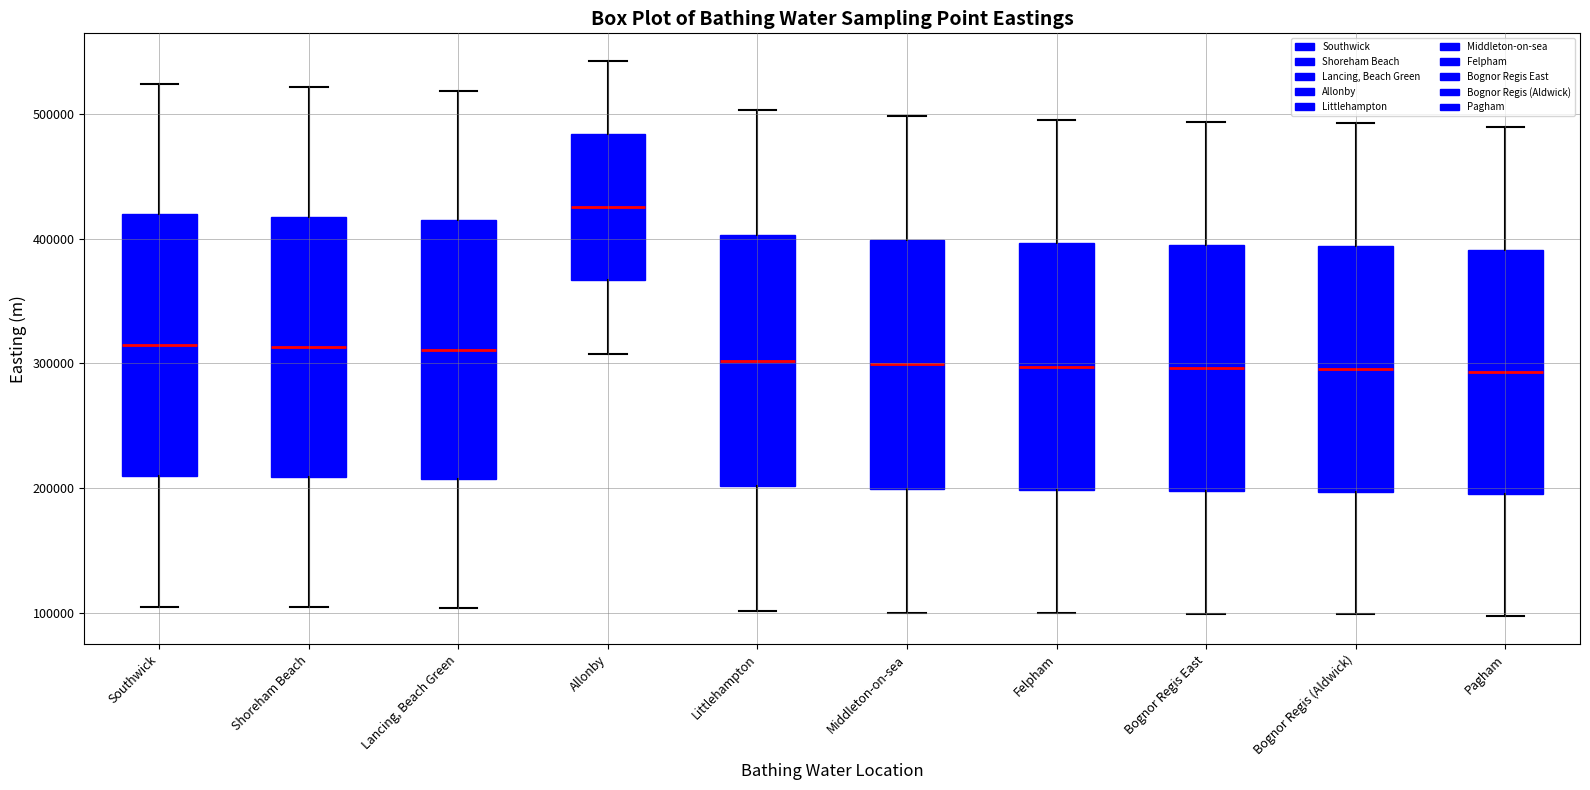

Reading left to right, read every box against the y-axis: the position of its median line, the range the box covers, and the ends of its whiskers. The values are not printed on the chart, so give them approximately, as read against the axis.

Southwick: median 310000, box 210000 to 420000, whiskers 100000 to 520000
Shoreham Beach: median 310000, box 210000 to 420000, whiskers 100000 to 520000
Lancing, Beach Green: median 310000, box 210000 to 410000, whiskers 100000 to 520000
Allonby: median 430000, box 370000 to 480000, whiskers 310000 to 540000
Littlehampton: median 300000, box 200000 to 400000, whiskers 100000 to 500000
Middleton-on-sea: median 300000, box 200000 to 400000, whiskers 100000 to 500000
Felpham: median 300000, box 200000 to 400000, whiskers 100000 to 500000
Bognor Regis East: median 300000, box 200000 to 400000, whiskers 100000 to 490000
Bognor Regis (Aldwick): median 300000, box 200000 to 390000, whiskers 100000 to 490000
Pagham: median 290000, box 200000 to 390000, whiskers 100000 to 490000